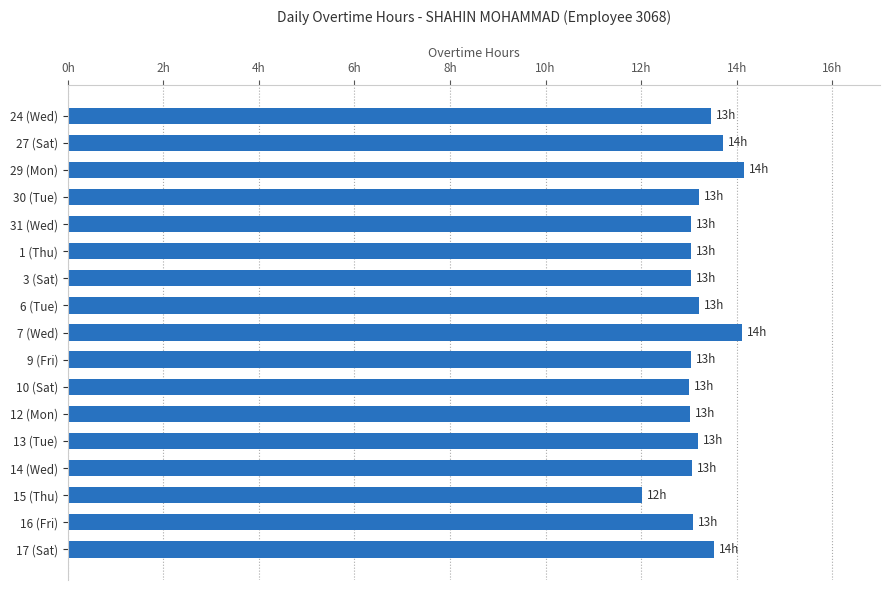

Does the chart contain any negative values?

No